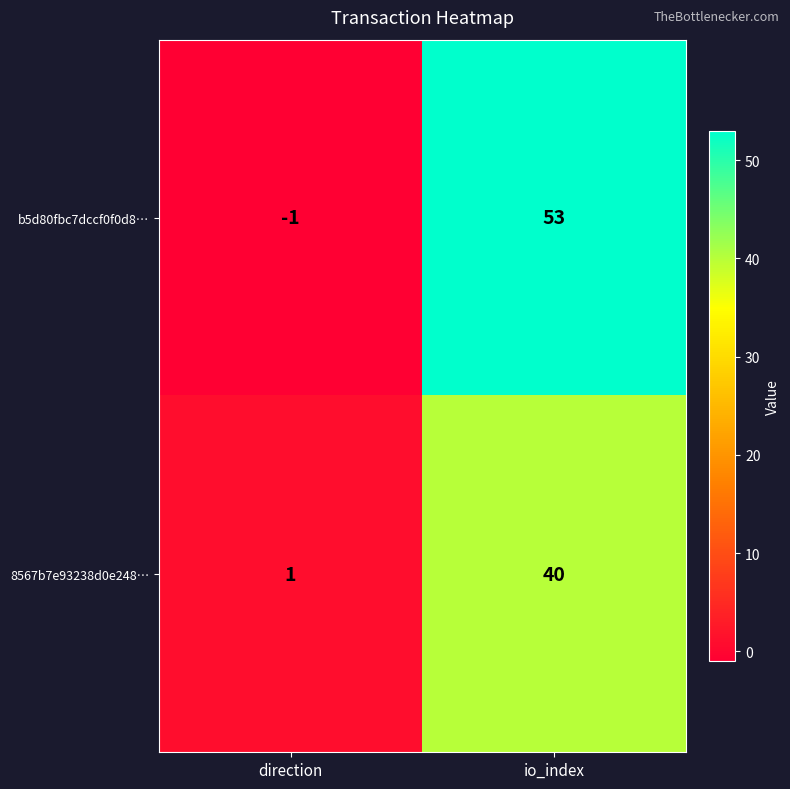

Which series has the widest spread of values?

b5d80fbc7dccf0f0d8…